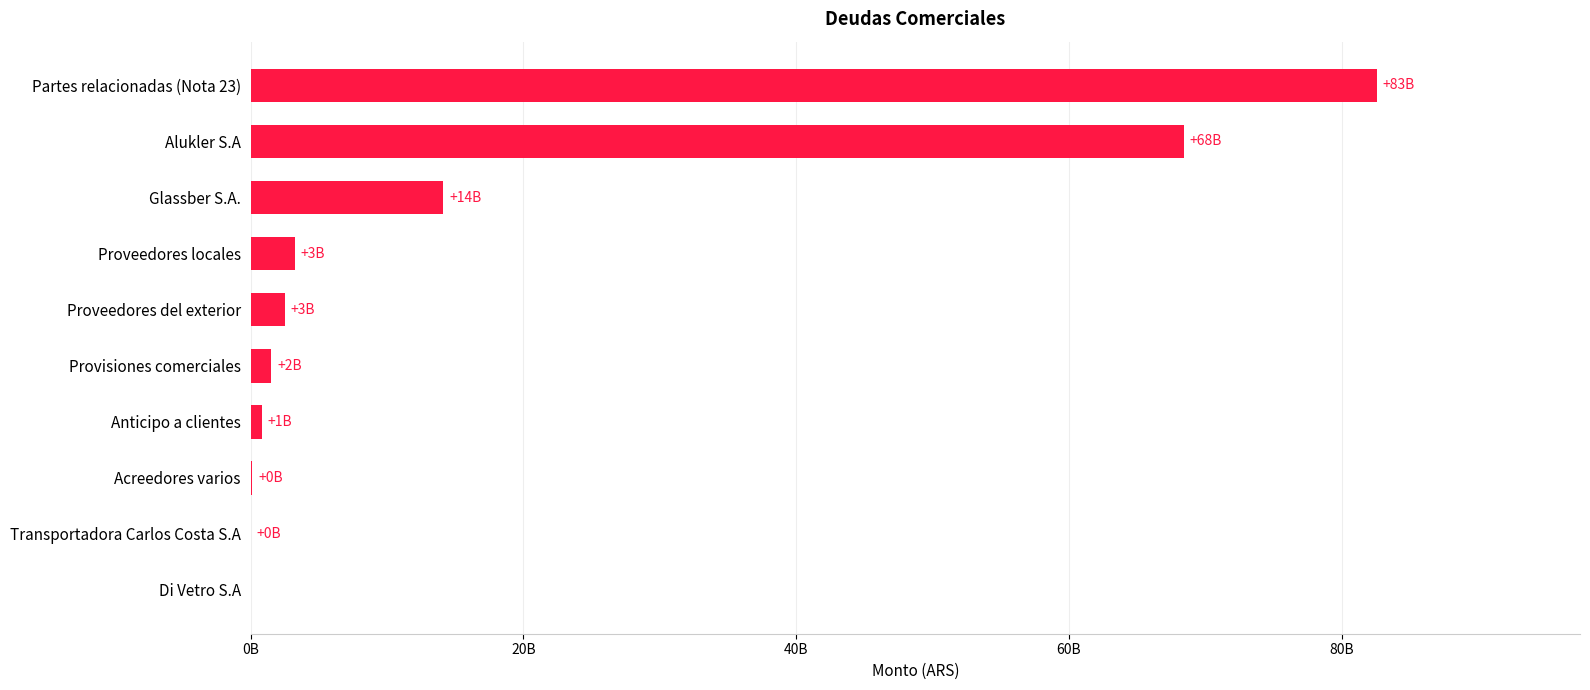

What is the sum of all values?

173424870315